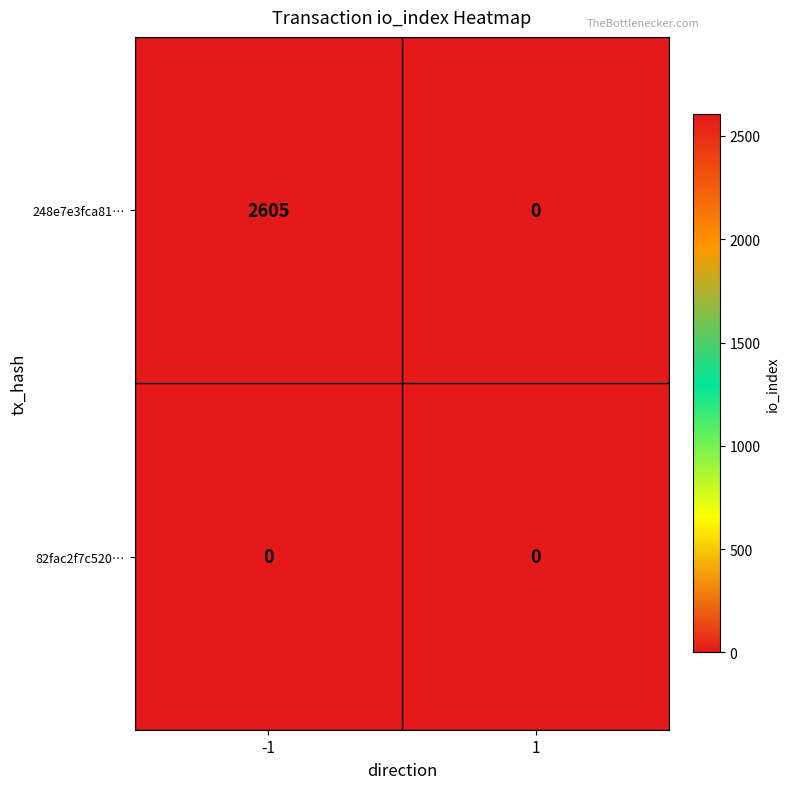

Count the number of data series in this chart.

2